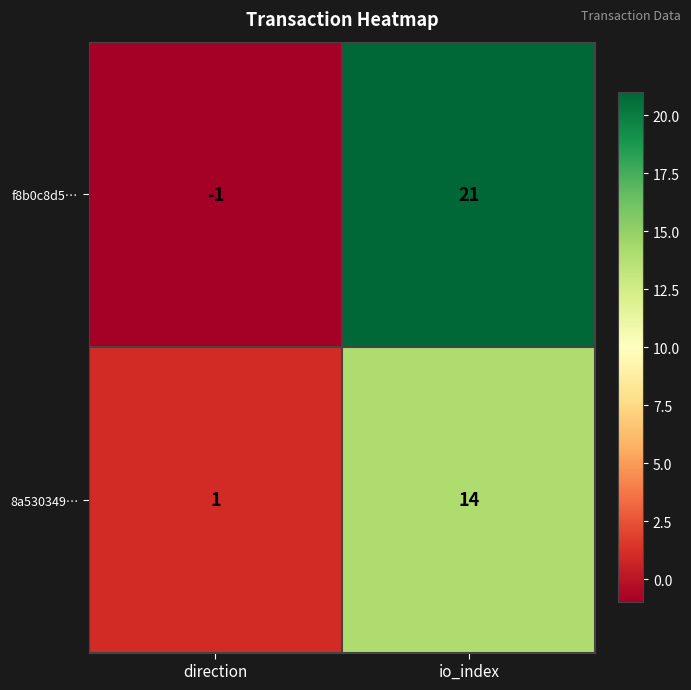

The 8a530349… series shows 14 at io_index. True or false?

True